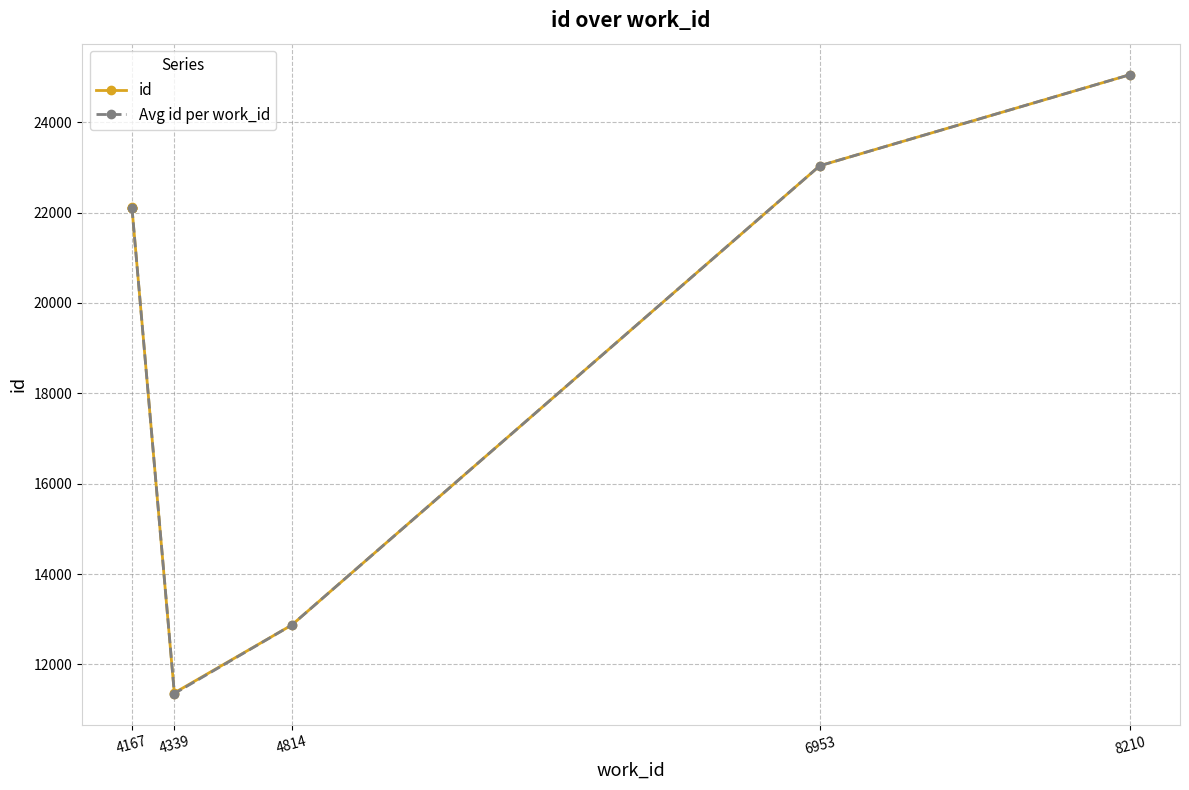

What is the lowest value of the Avg id per work_id series?

11355.0